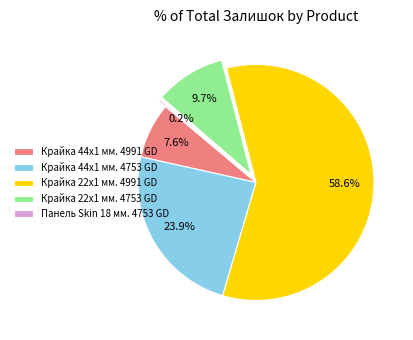

Which slice is the largest?

Крайка 22x1 мм. 4991 GD